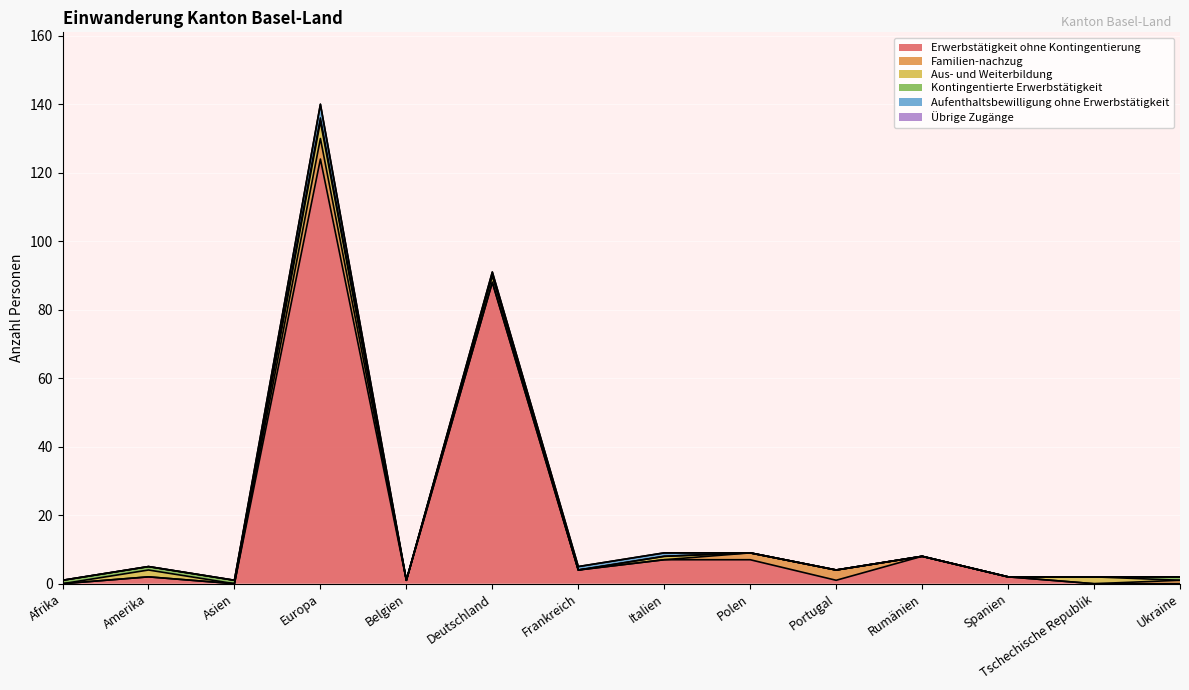

At which category does Erwerbstätigkeit ohne Kontingentierung reach its first local peak?

Amerika